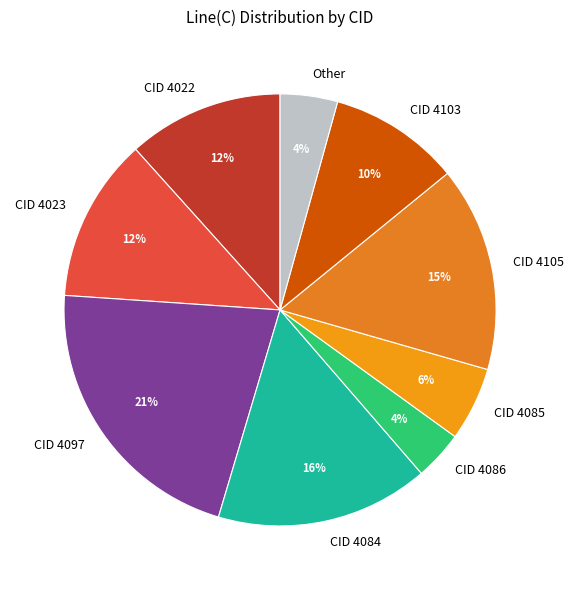

How many slices are in this pie chart?

9